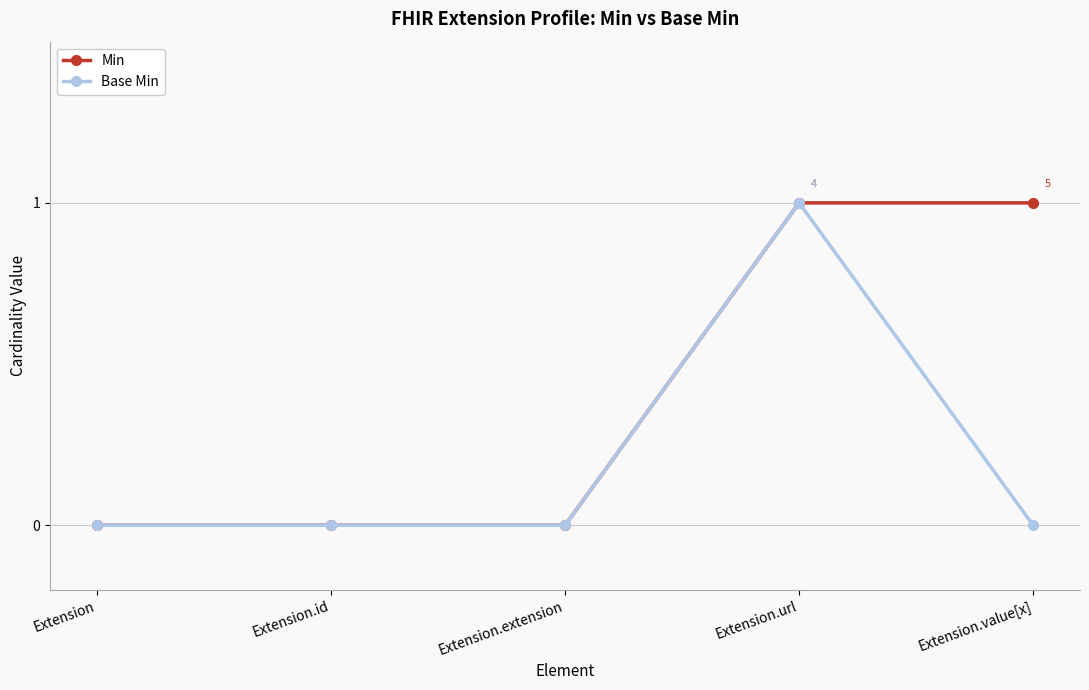

What is the difference between the maximum and minimum values in the Base Min series?

1